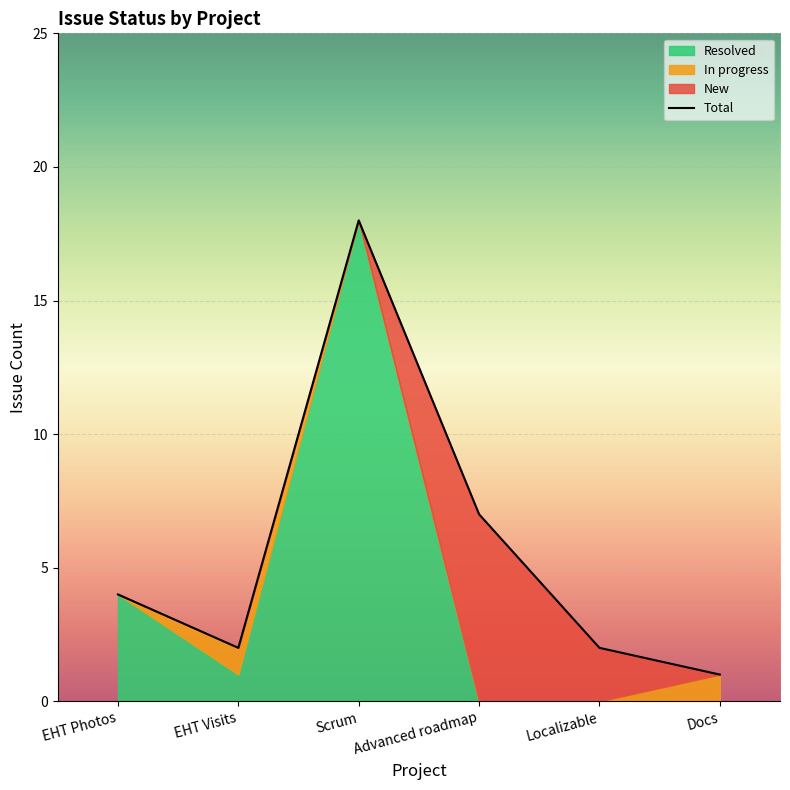

Is it true that Total equals 4 at EHT Photos?

True